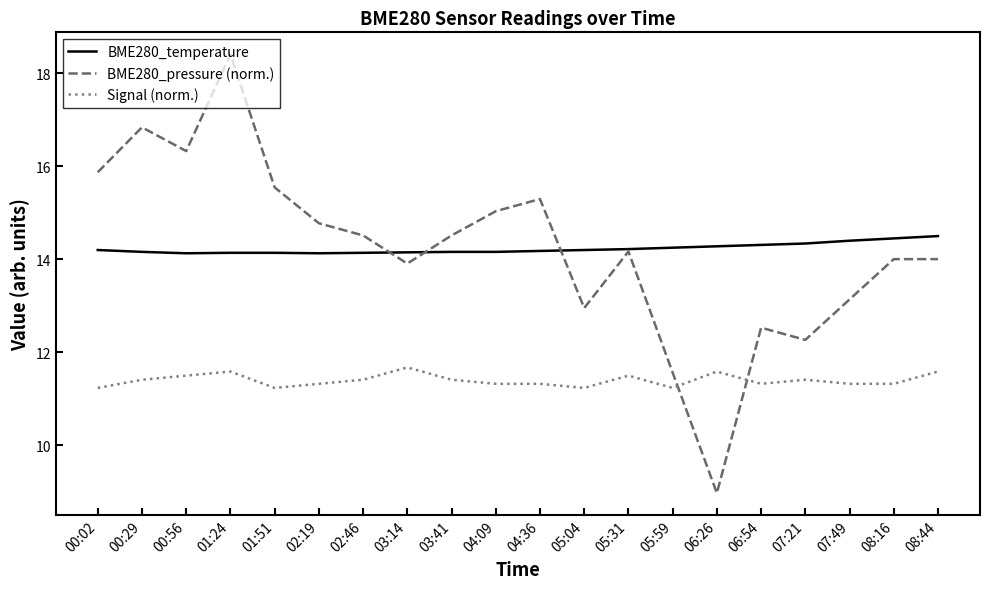

What is the difference between the highest and lowest values at 06:26?

5.3